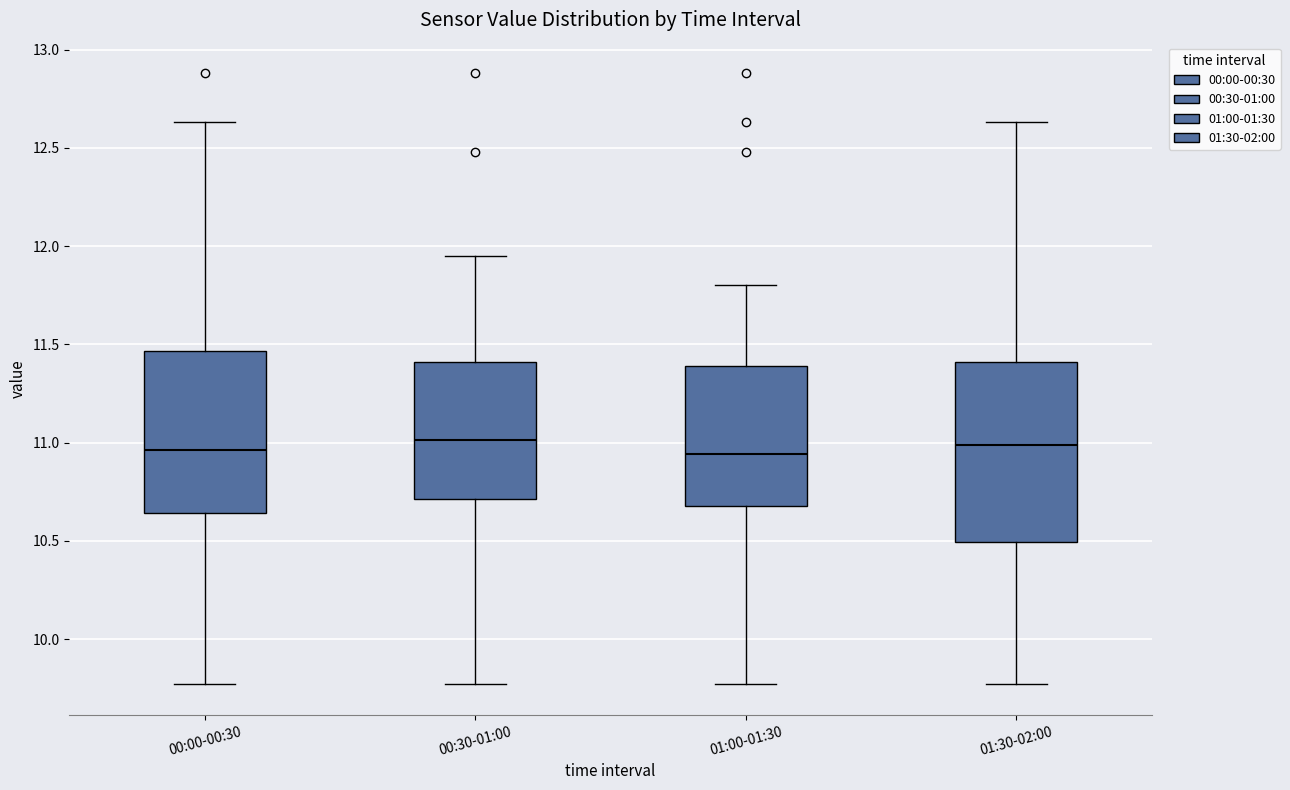

Comparing the boxes themselves (not the whiskers), which one is the tallest?

01:30-02:00